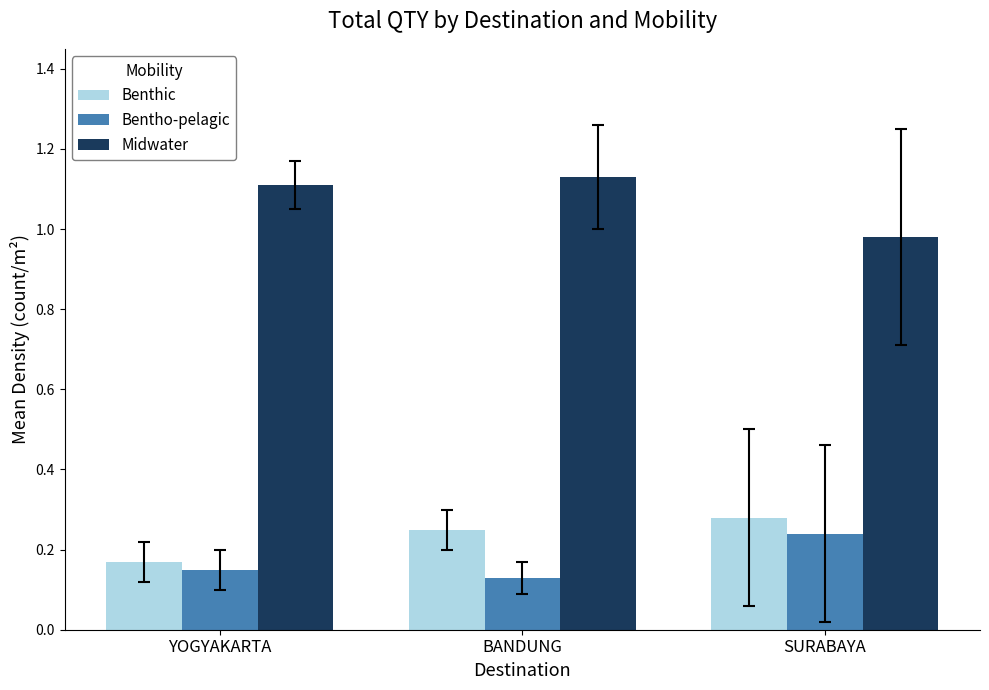

Rank the categories by Midwater value from lowest to highest.

SURABAYA, YOGYAKARTA, BANDUNG